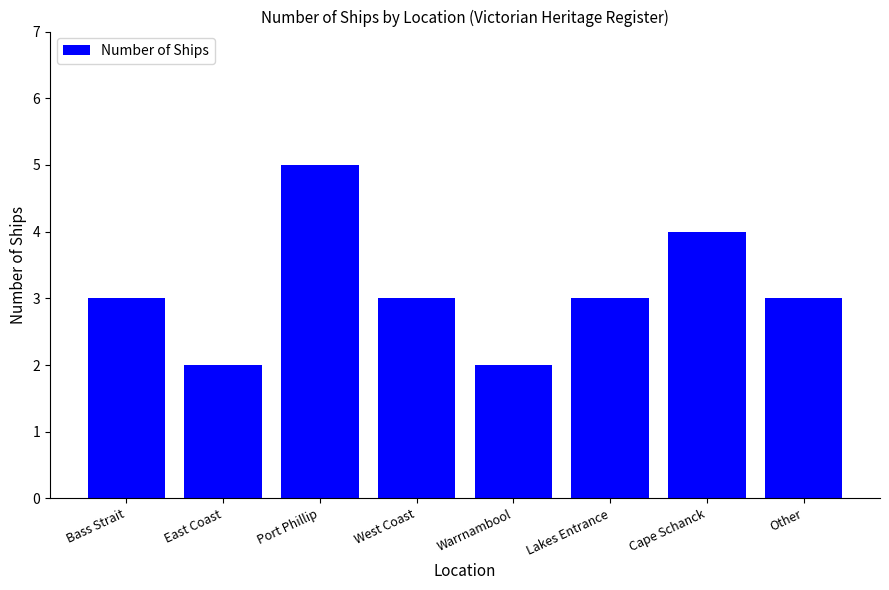

Read the value at Lakes Entrance.

3